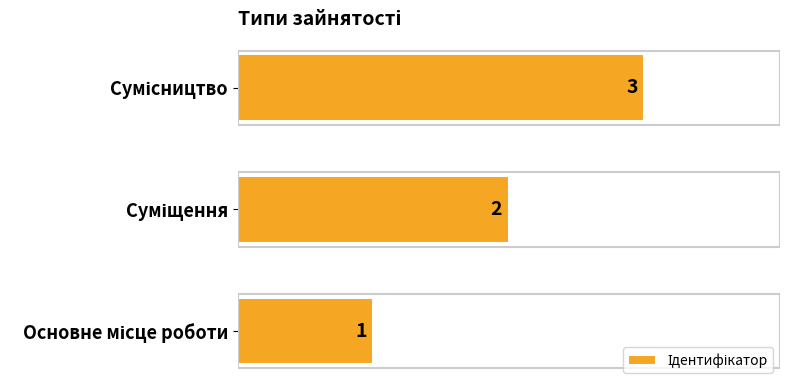

What is the greatest value displayed?

3